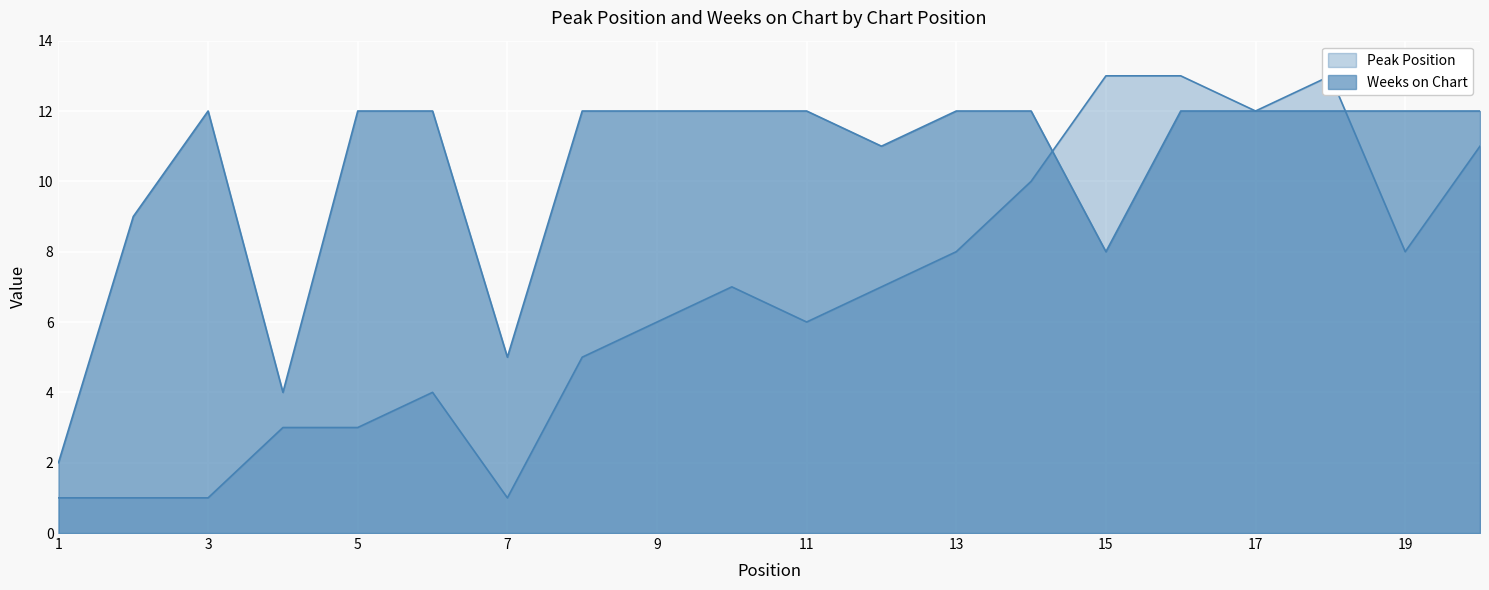

Between 12 and 18, which is larger?

18